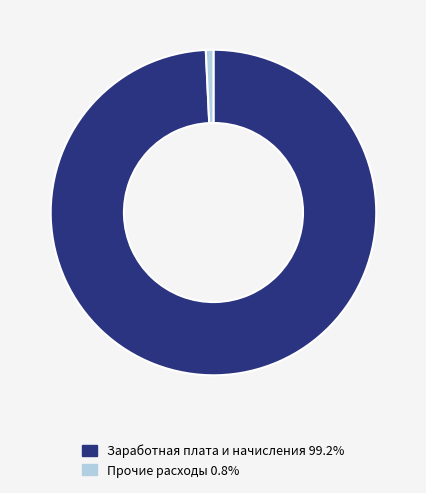

Does any single category account for the majority?

Yes